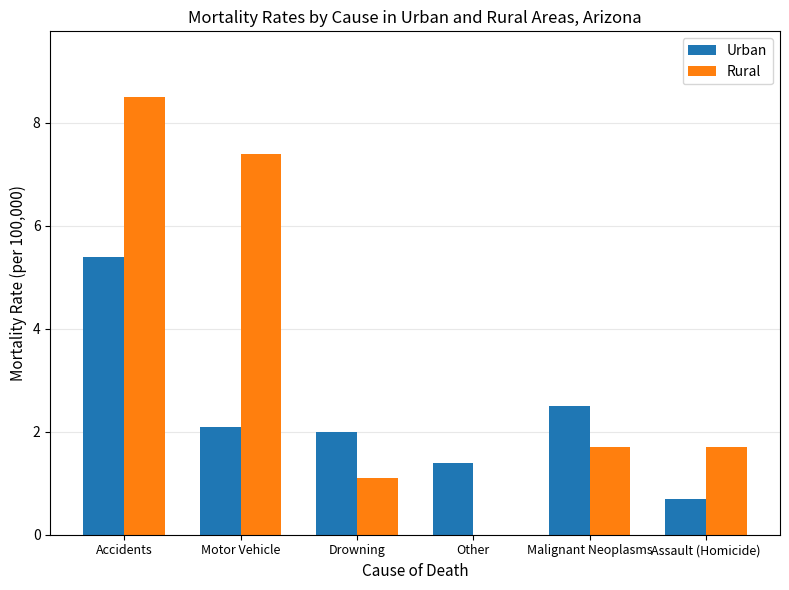

What are all the series names shown in the legend?

Urban, Rural